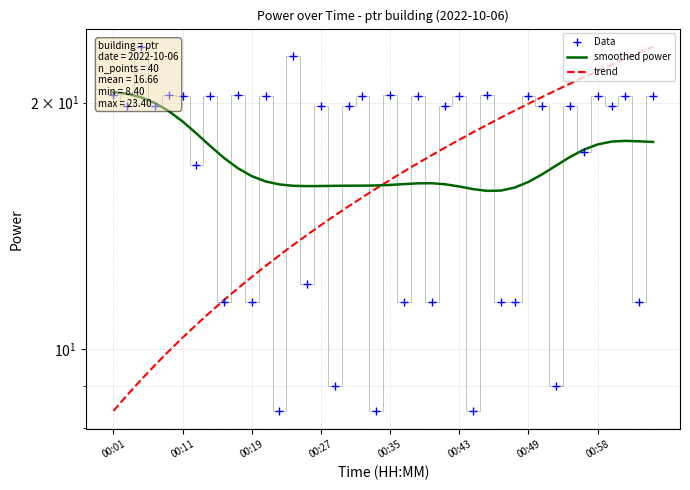

Reading right to left, extract all data points from this chart.

Data: 20.4	11.4	20.4	19.8	20.4	17.4	19.8	9.0	19.8	20.4	11.4	11.4	20.4	8.4	20.4	19.8	11.4	20.4	11.4	20.4	8.4	20.4	19.8	9.0	19.8	12.0	22.8	8.4	20.4	11.4	20.4	11.4	20.4	16.8	20.4	20.4	19.8	23.4	19.8	20.4
smoothed power: 17.9	17.9	18.0	17.9	17.8	17.5	17.2	16.8	16.4	16.0	15.7	15.6	15.6	15.7	15.8	15.9	15.9	15.9	15.9	15.9	15.8	15.8	15.8	15.8	15.8	15.8	15.8	15.9	16.0	16.3	16.6	17.1	17.7	18.3	19.0	19.5	20.0	20.3	20.5	20.6
trend: 23.4	23.0	22.6	22.2	21.9	21.5	21.1	20.7	20.3	19.9	19.6	19.2	18.8	18.4	18.0	17.6	17.2	16.9	16.5	16.1	15.7	15.3	14.9	14.6	14.2	13.8	13.4	13.0	12.6	12.2	11.9	11.5	11.1	10.7	10.3	9.9	9.6	9.2	8.8	8.4